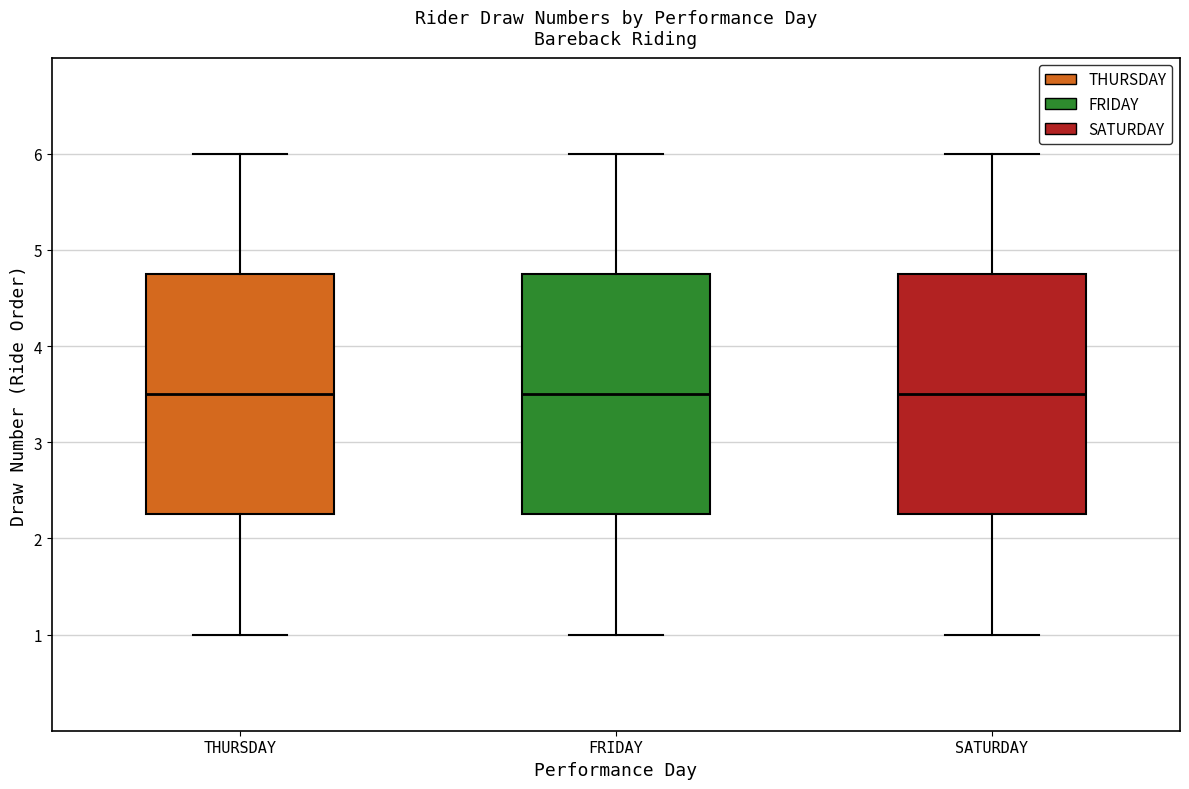

Where does the lower whisker of the box for SATURDAY end on the y-axis? The values are not printed on the chart, so give them approximately, as read against the axis.

1.0